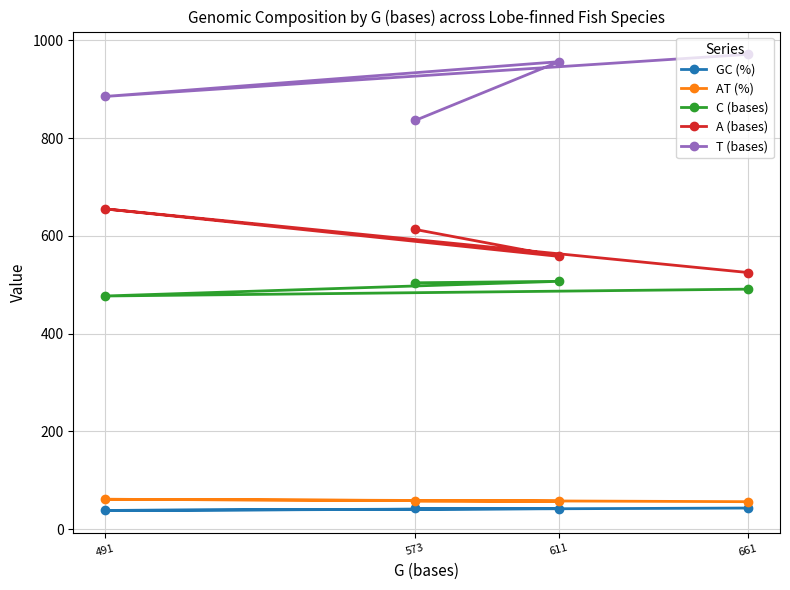

True or false: A (bases) and C (bases) intersect in this chart.

False